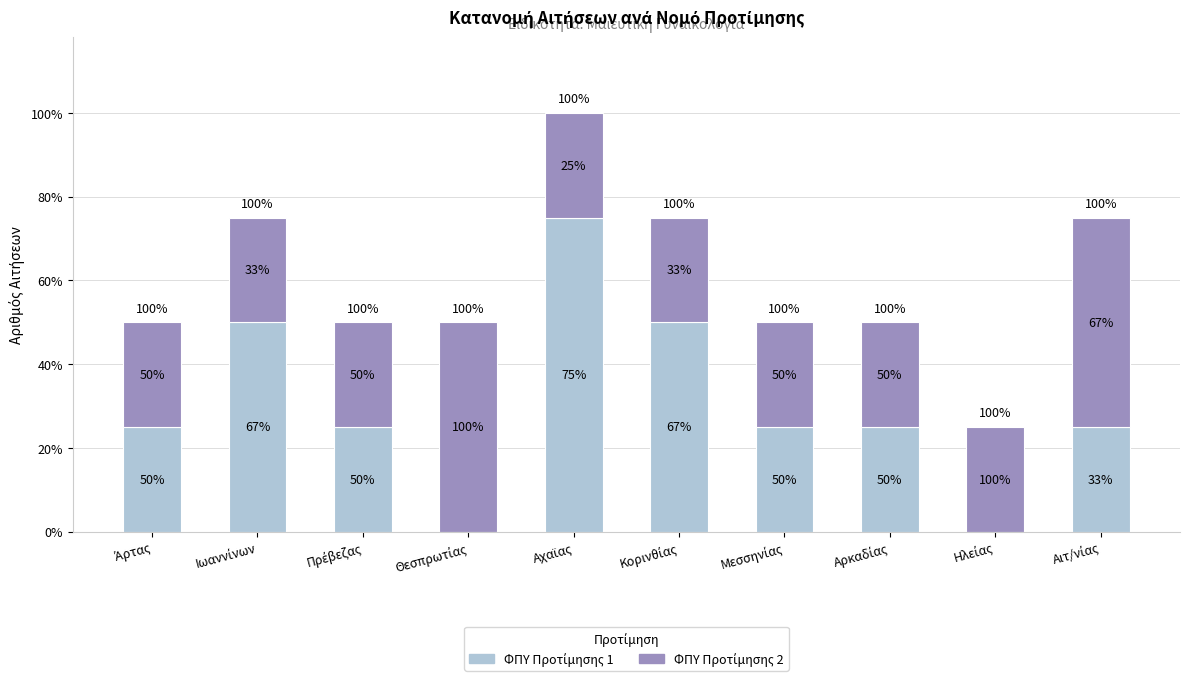

Count the ΦΠΥ Προτίμησης 1 values in the range 1 to 2.

7